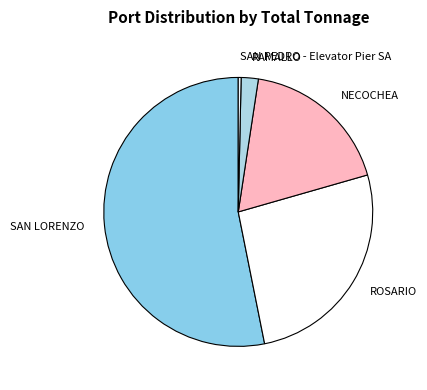

Which slice is the smallest?

SAN PEDRO - Elevator Pier SA